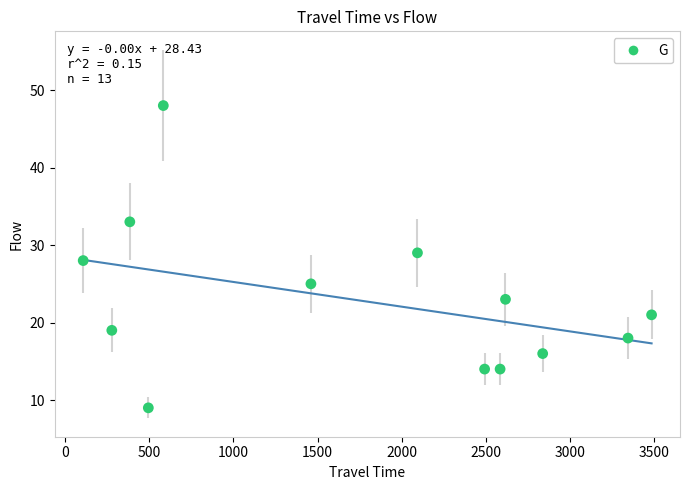

What is the range of X values (max minus min)?

3377